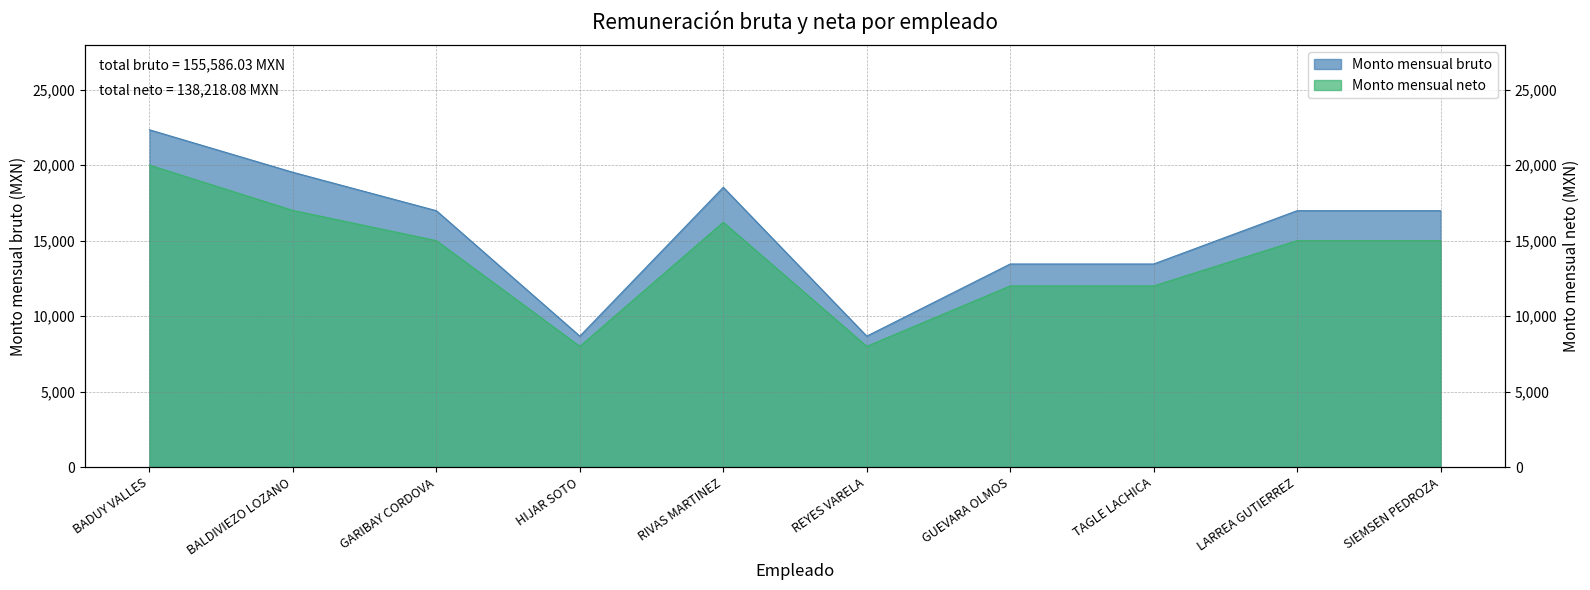

What position from the left is RIVAS MARTINEZ?

5